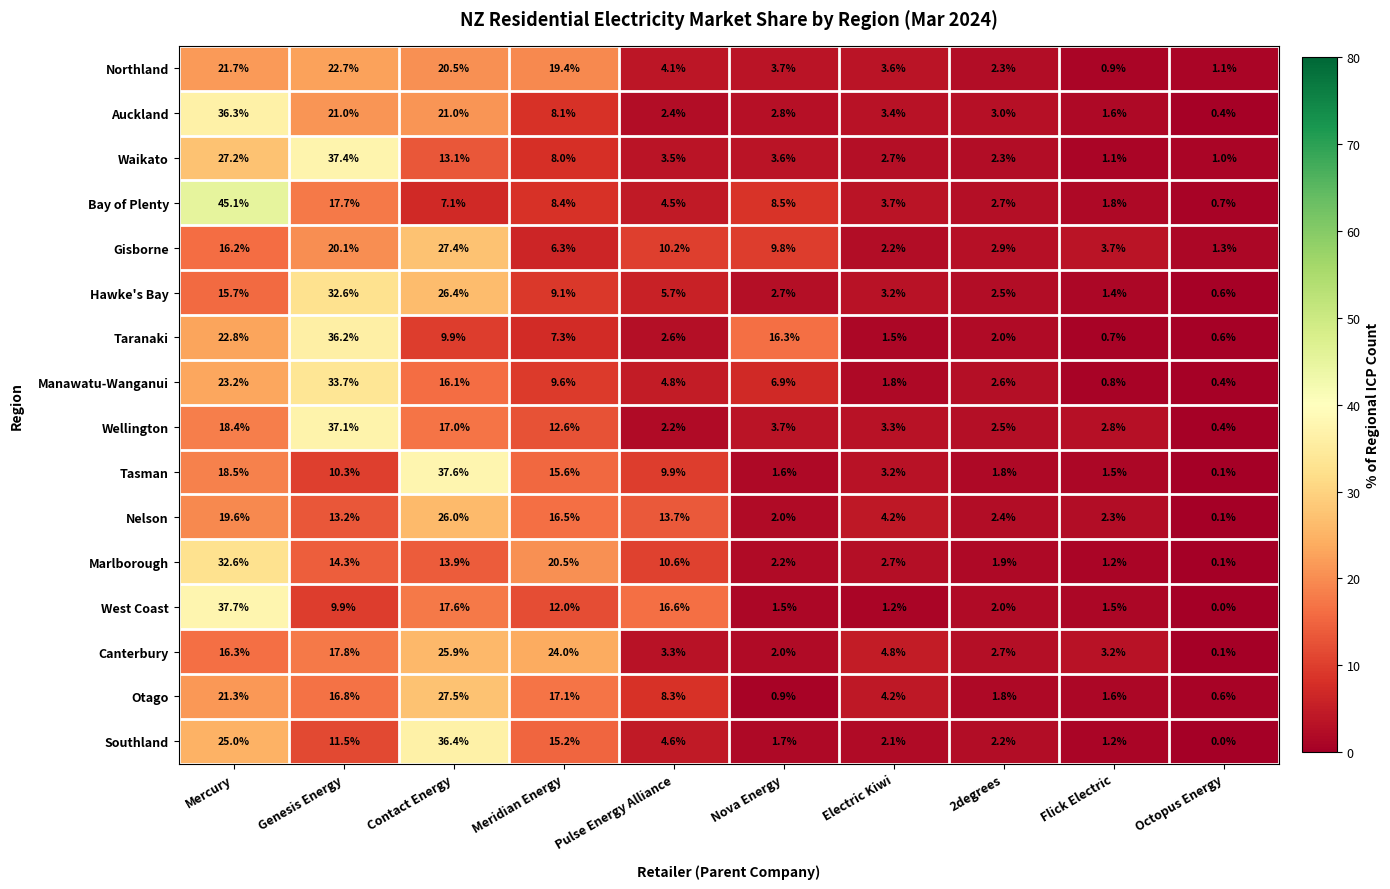

Which series has the largest total across all categories?

Bay of Plenty